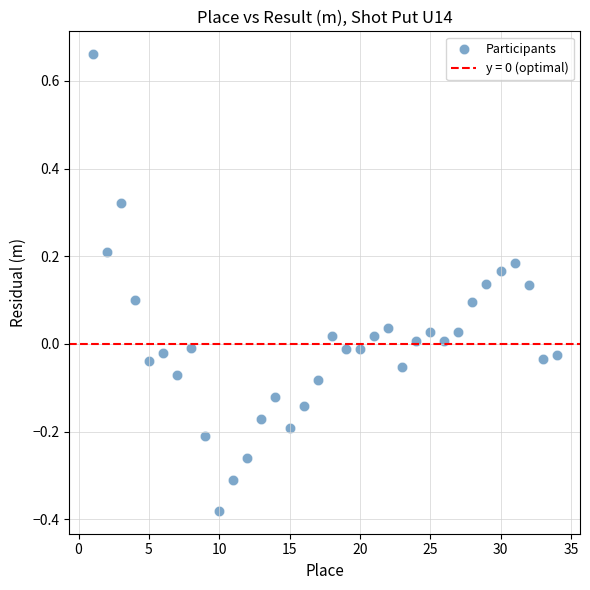

What is the range of Y values (max minus min)?

1.0